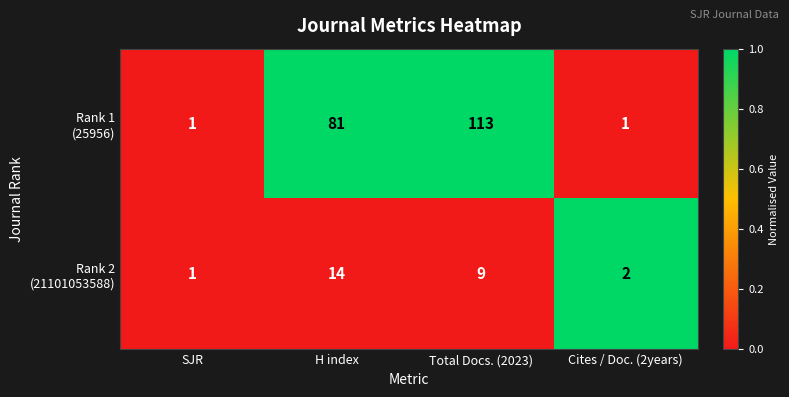

At which category is the sum across all series the highest?

Total Docs. (2023)